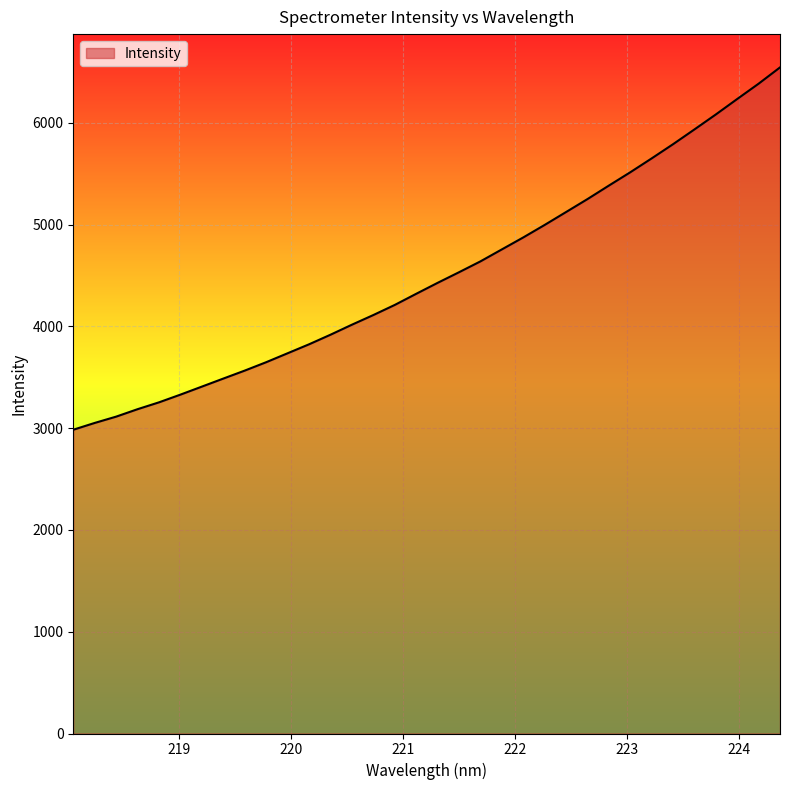

What is the difference between the maximum and second lowest values?

3493.6